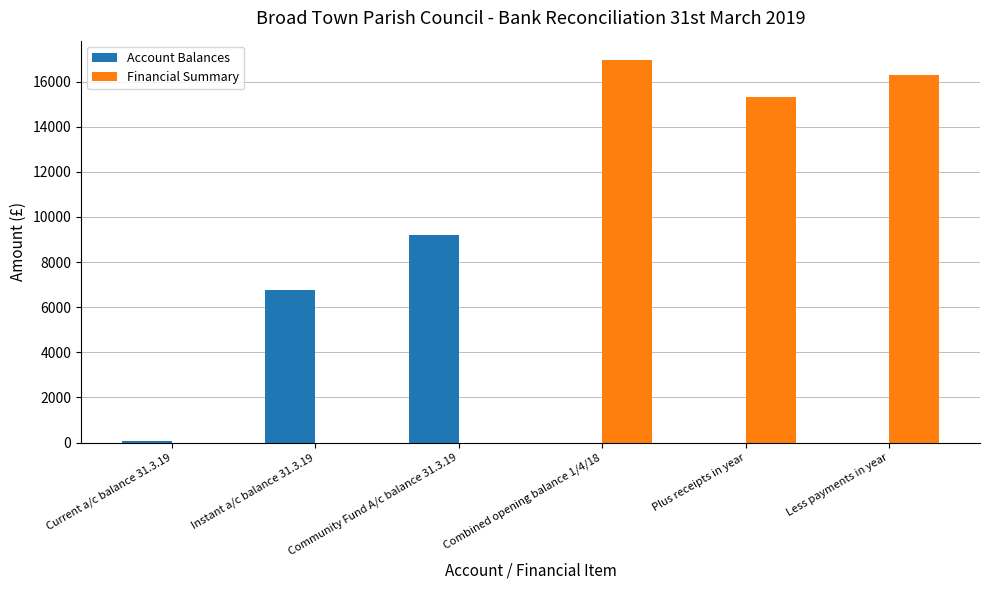

What is the average value of the Account Balances series?

2666.8